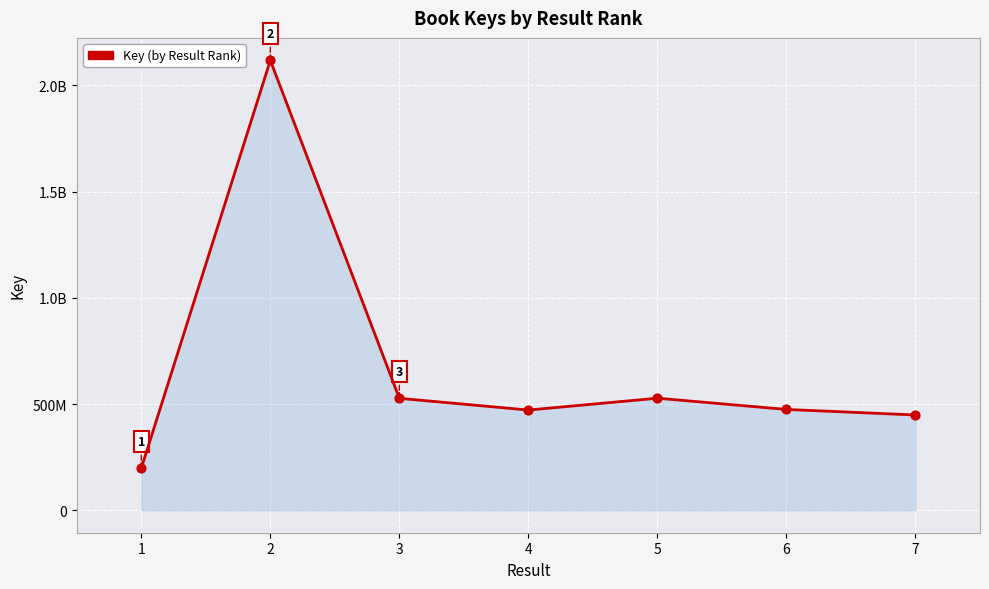

Between 4 and 3, which is larger?

3